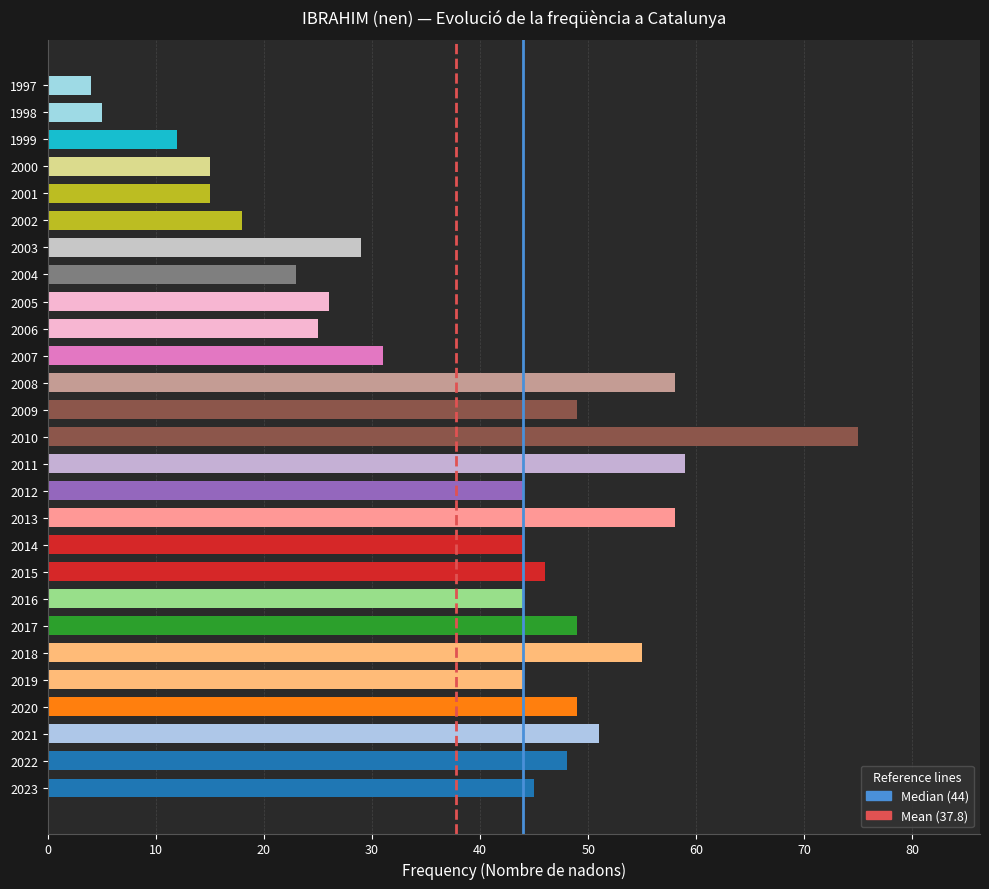

What is the difference between the Median (44) values at 10 and 0?

1